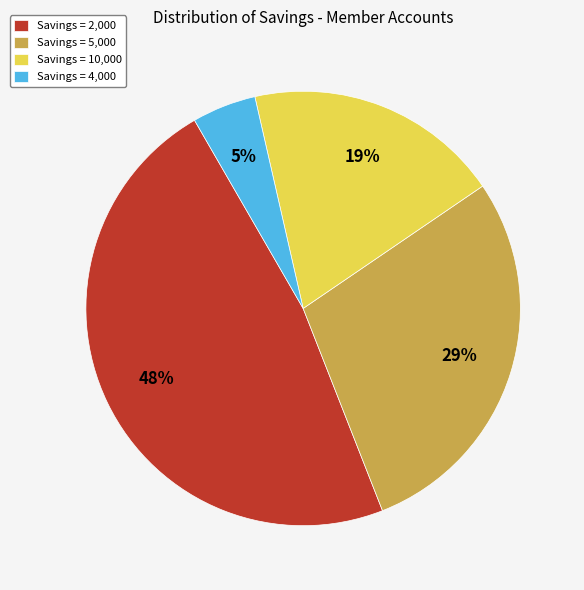

How many slices are in this pie chart?

4